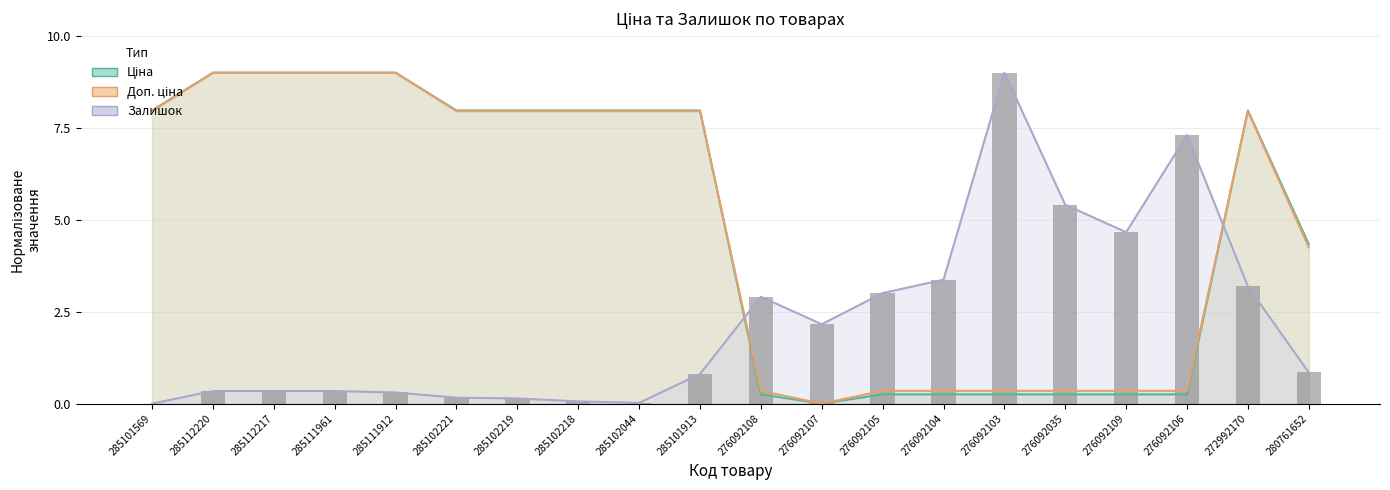

What is the value of the Залишок (bars) bar at the 4th from the left?

0.3